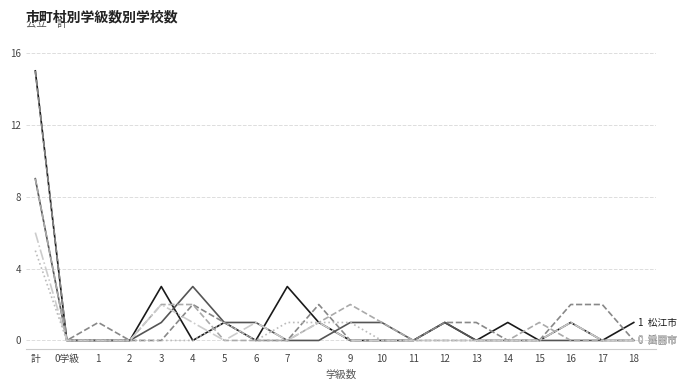

What is the greatest value displayed?

15